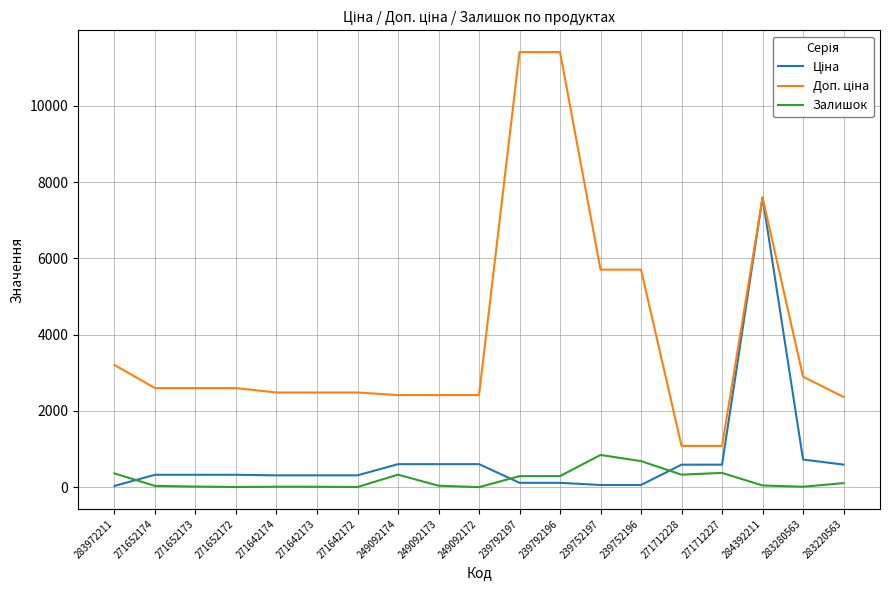

What is the greatest value displayed?

11410.0